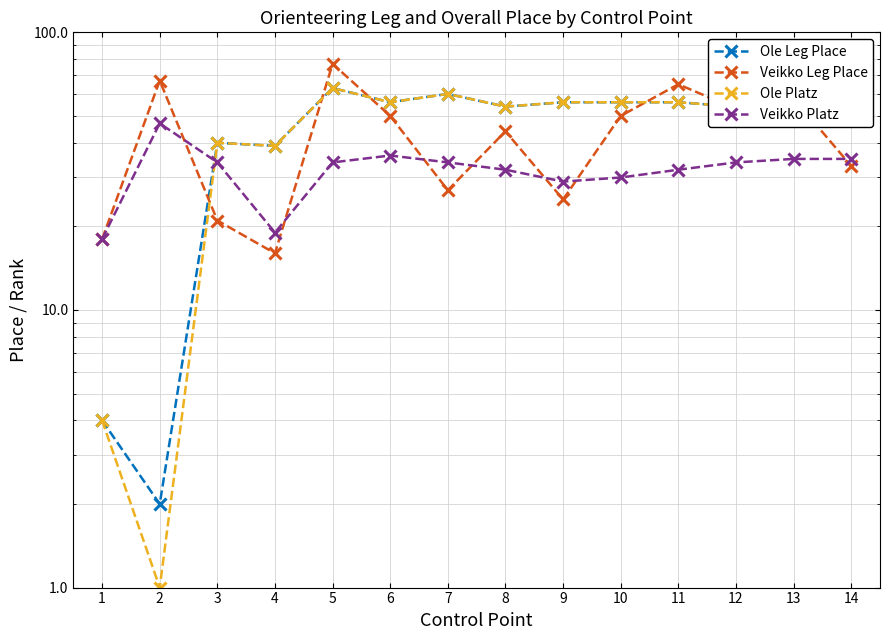

Count the number of categories in the chart.

14